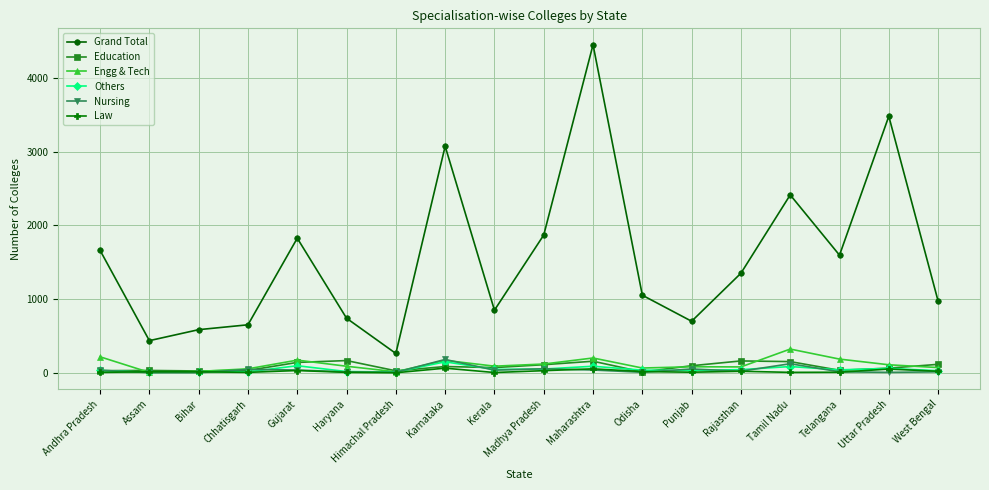

What is the sum of all Law values?

378